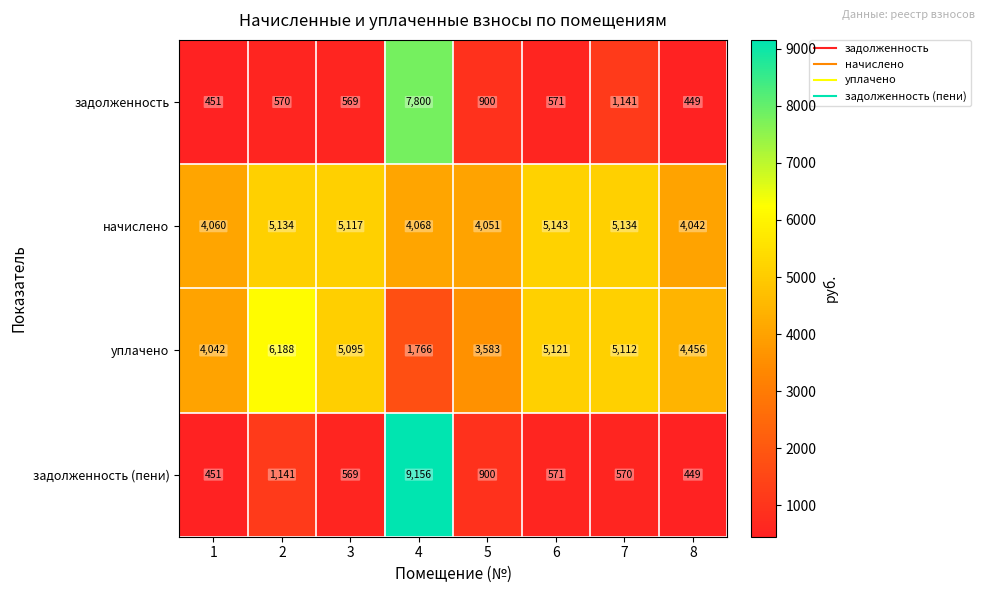

What is the difference between the second highest and minimum values in the задолженность (пени) series?

692